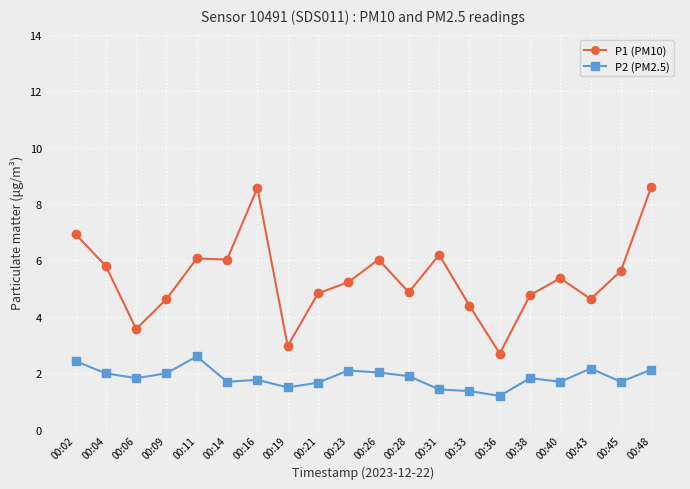

List the series in order of their peak value, lowest first.

P2 (PM2.5), P1 (PM10)